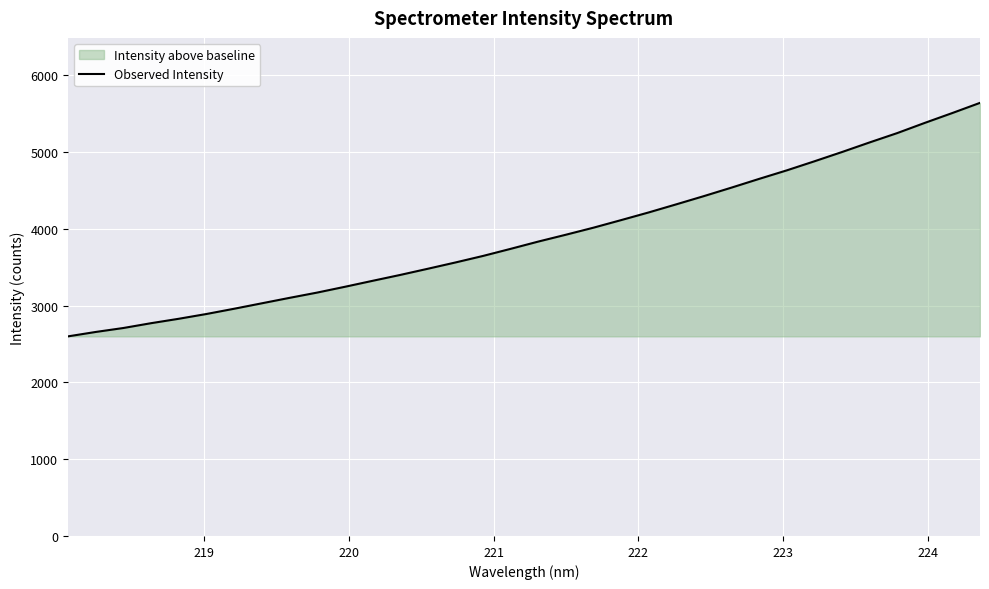

Reading right to left, list all the values displayed in this chart.

5638.4	5506.3	5377.7	5244.8	5123.3	4998.4	4877.5	4759.6	4648.7	4535.2	4424.5	4317.4	4211.9	4111.8	4013.3	3921.4	3832.2	3737.5	3645.1	3559.9	3478.1	3397.5	3320.9	3243.2	3168.1	3099.3	3028.6	2957.8	2889.6	2827.4	2770.0	2707.3	2655.8	2598.5